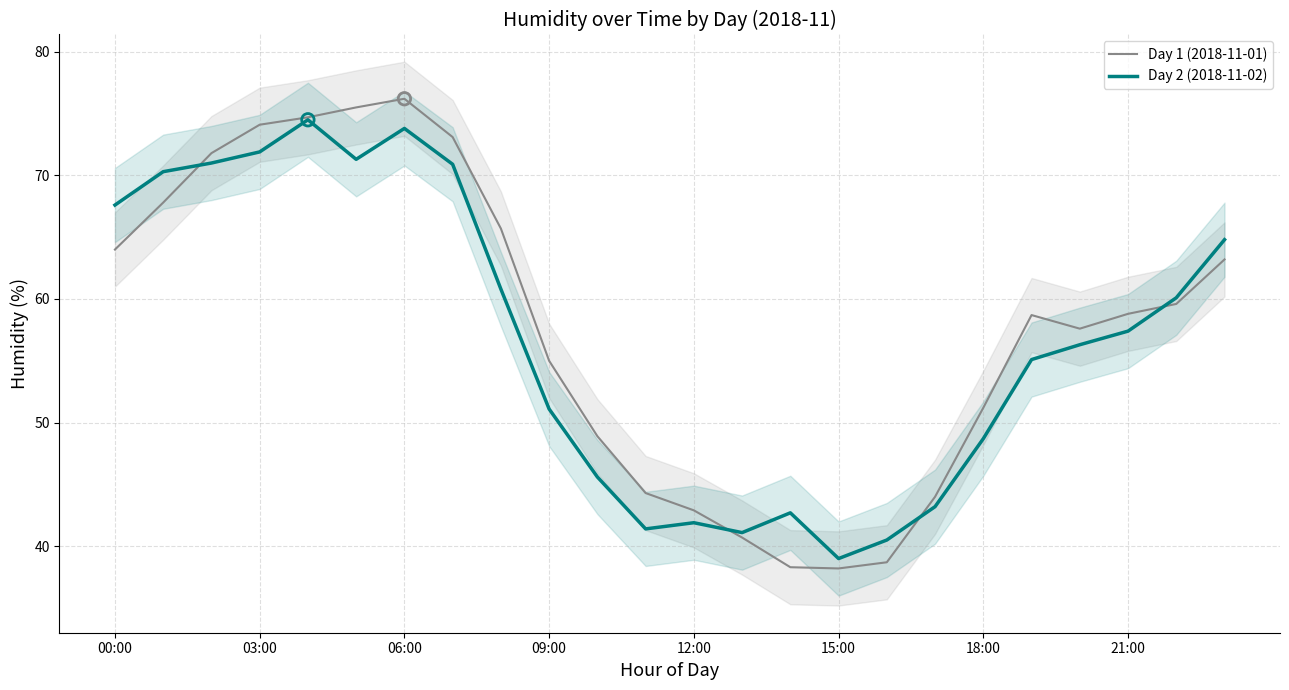

The value of Day 1 (2018-11-01) at 18:00 is 51.2. True or false?

True